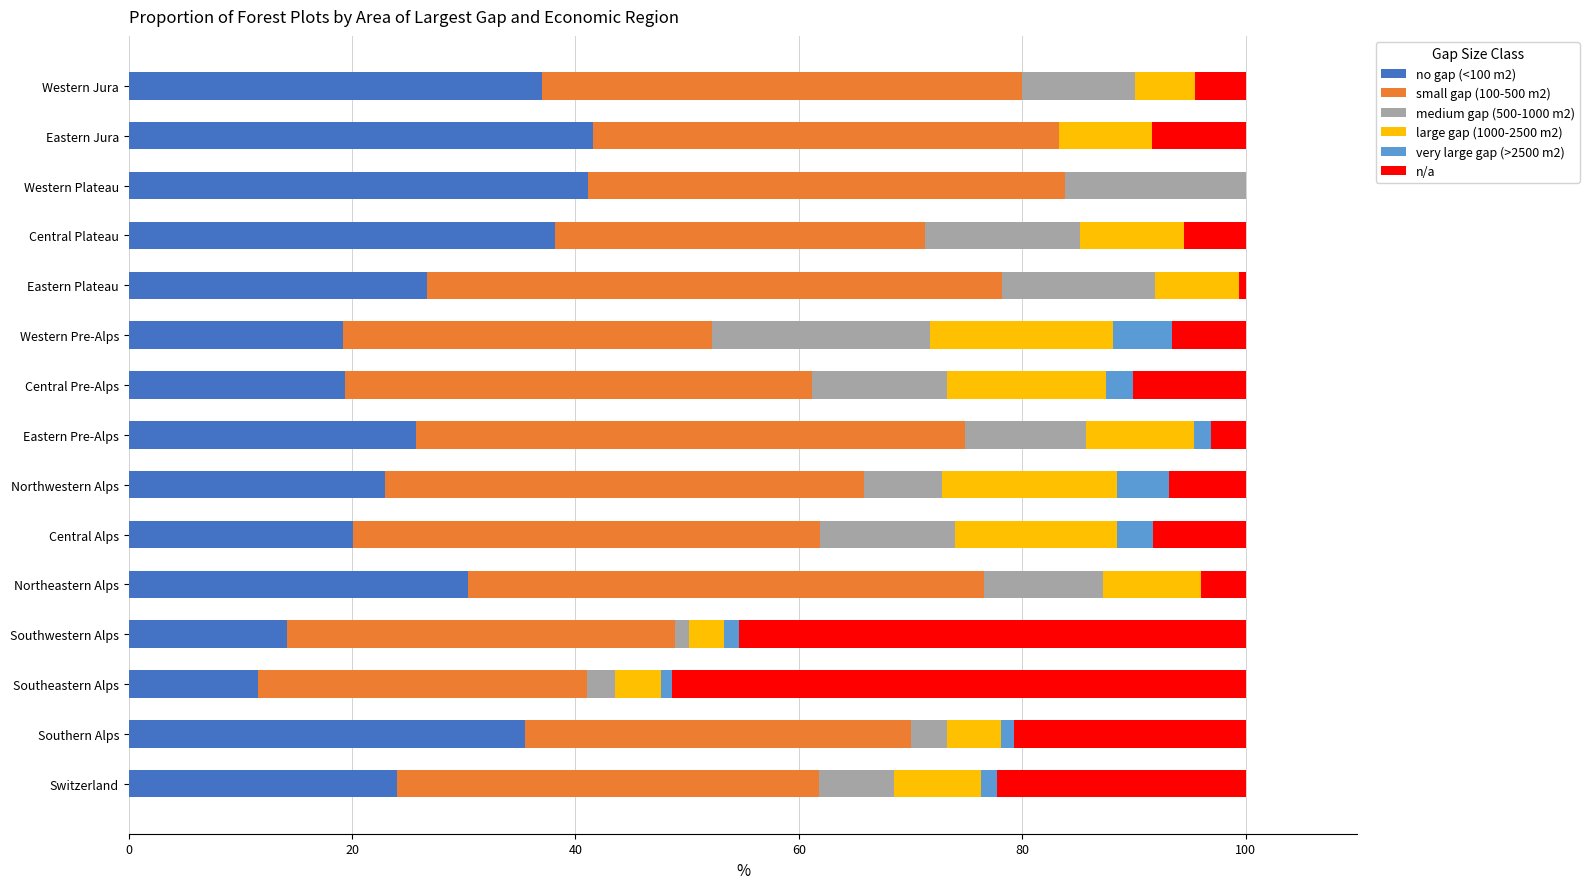

What is the highest value of the no gap (<100 m2) series?

41.6